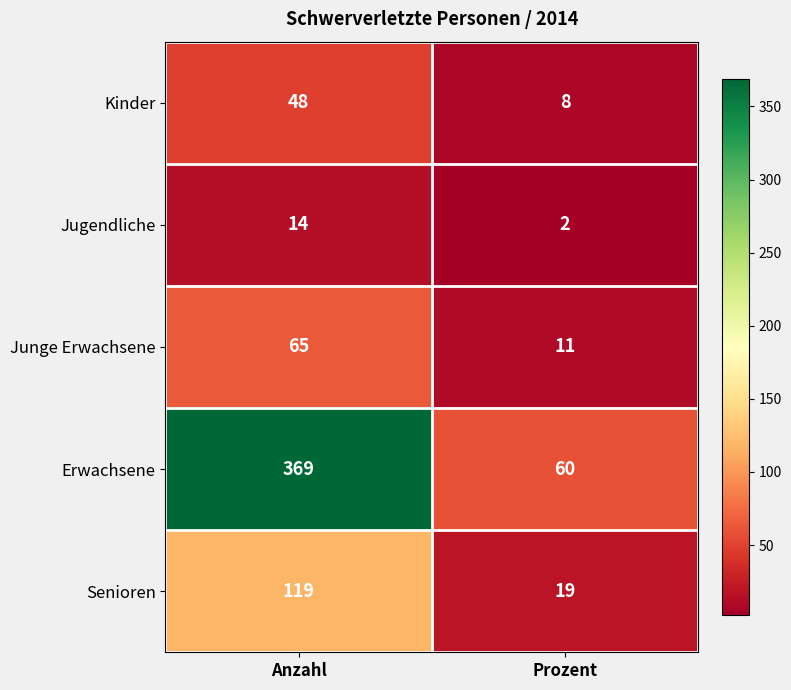

Is the value of Kinder at Anzahl greater than the value of Junge Erwachsene at Prozent?

Yes